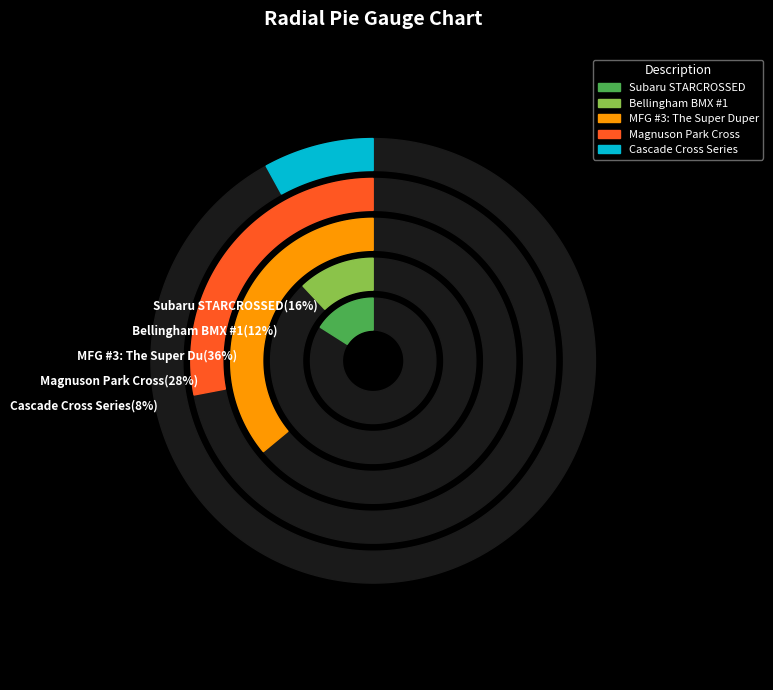

What percentage is the Subaru STARCROSSED slice, to the nearest percent?

16%